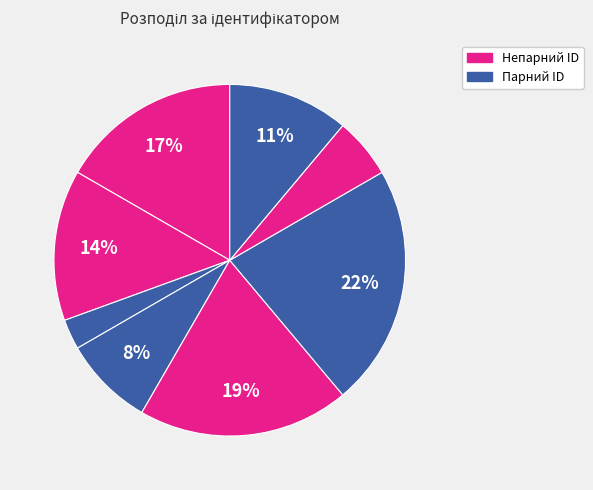

How many slices are in this pie chart?

8